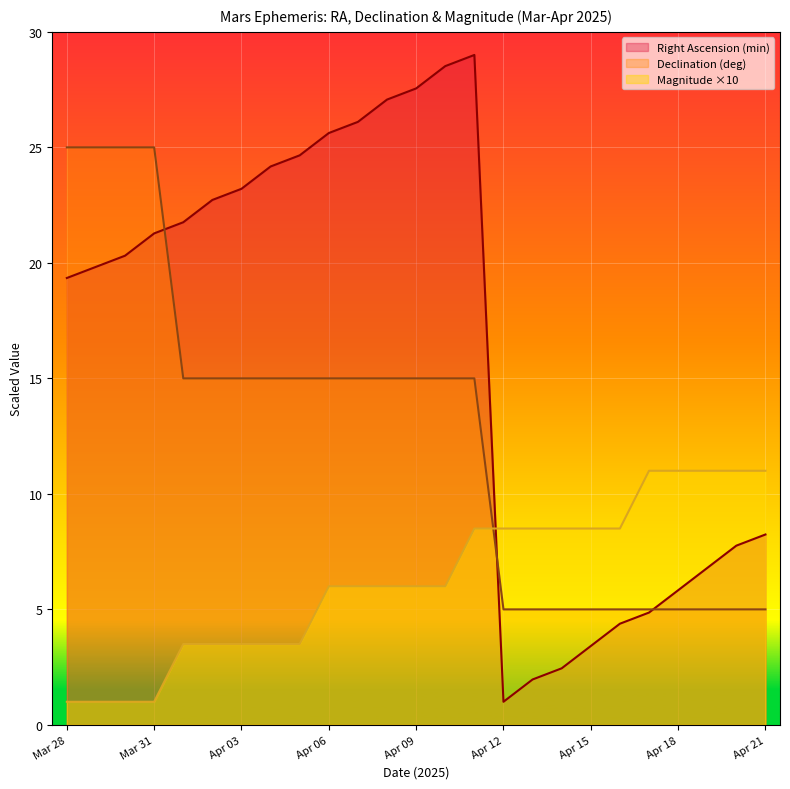

Rank the series at Apr 02 from lowest to highest value.

Magnitude, Declination (deg), Right Ascension (min)